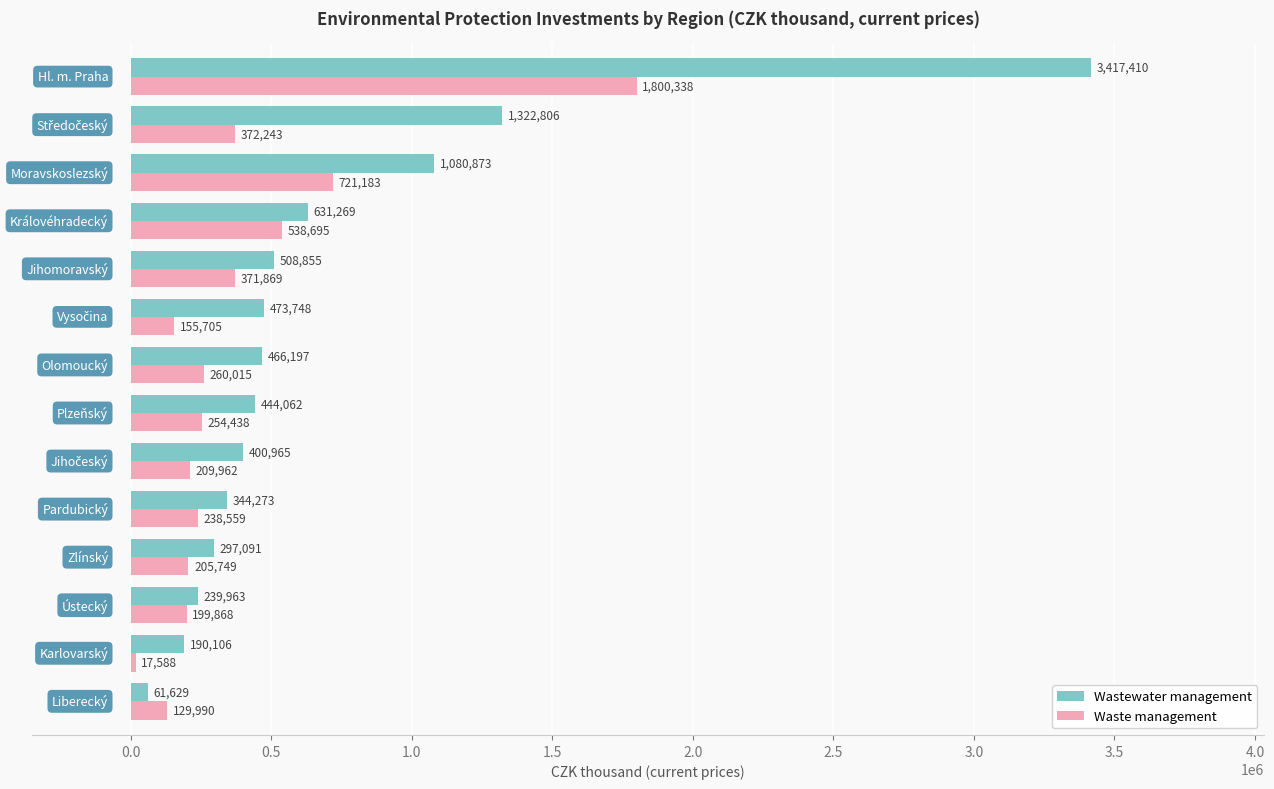

What is the sum of all Wastewater management values?

9879247